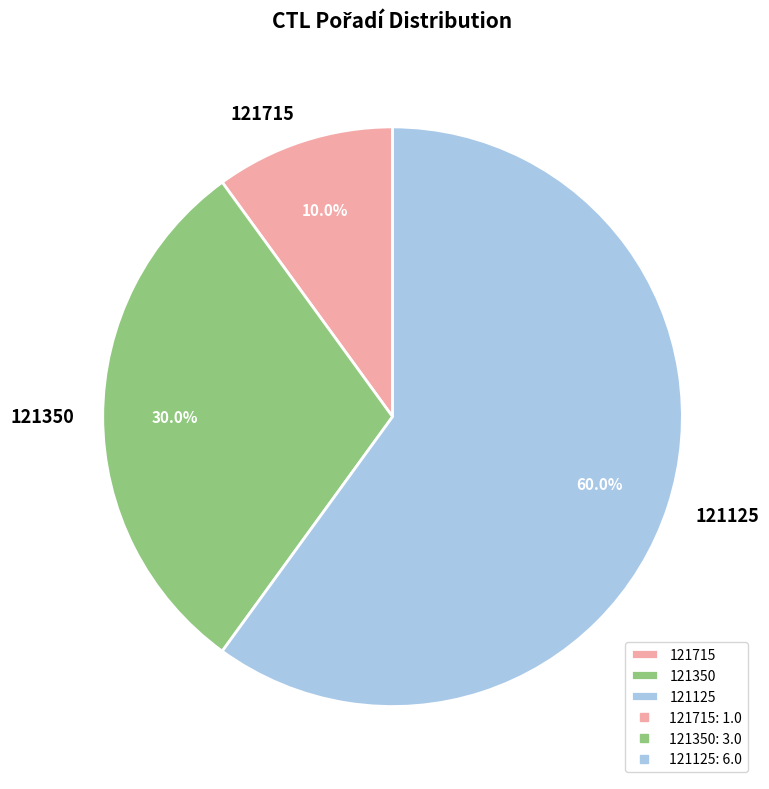

The 121125 slice represents 53% of the pie. True or false?

False